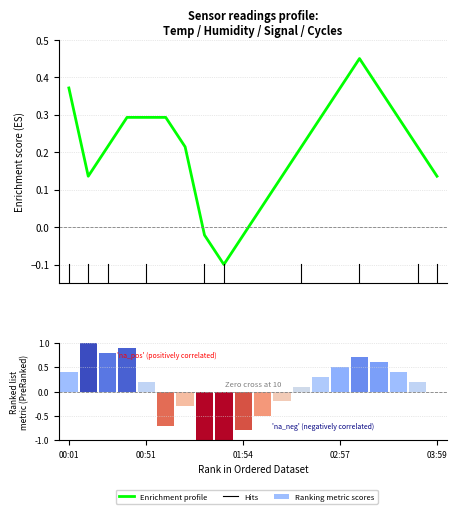

Where does the Enrichment profile series first go above 0?

00:01